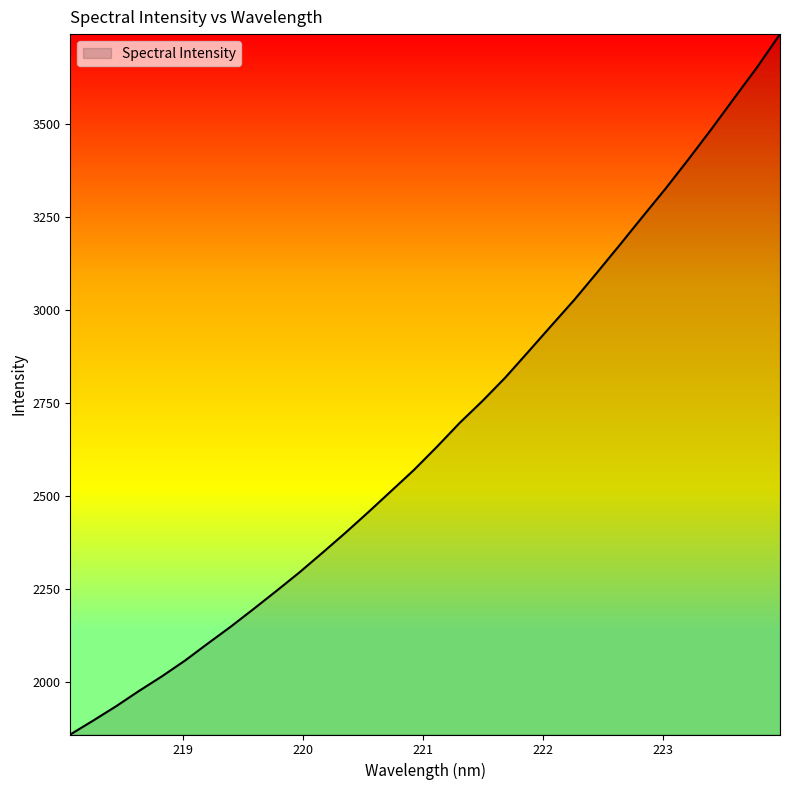

What is the minimum value shown in the chart?

1859.5